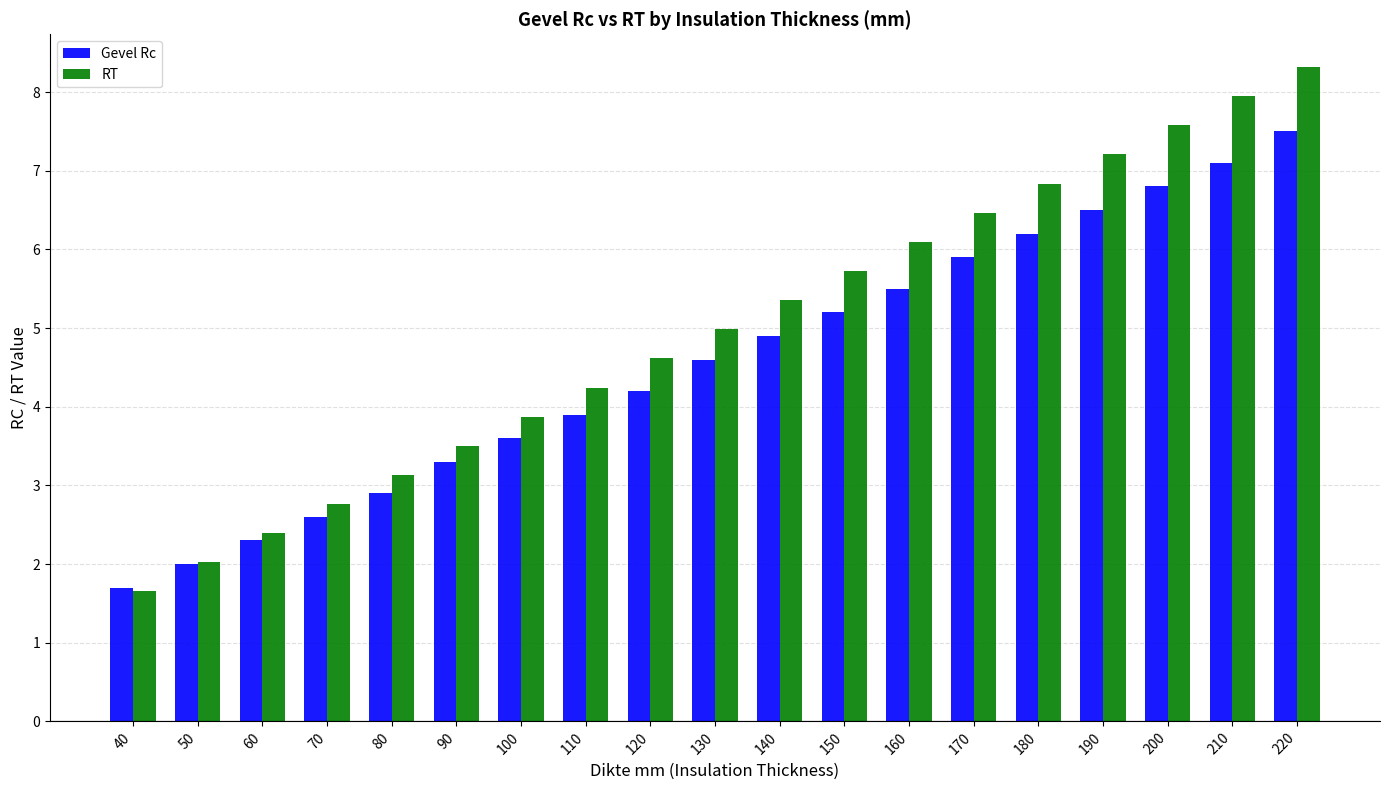

Which series has the largest range (max minus min)?

RT